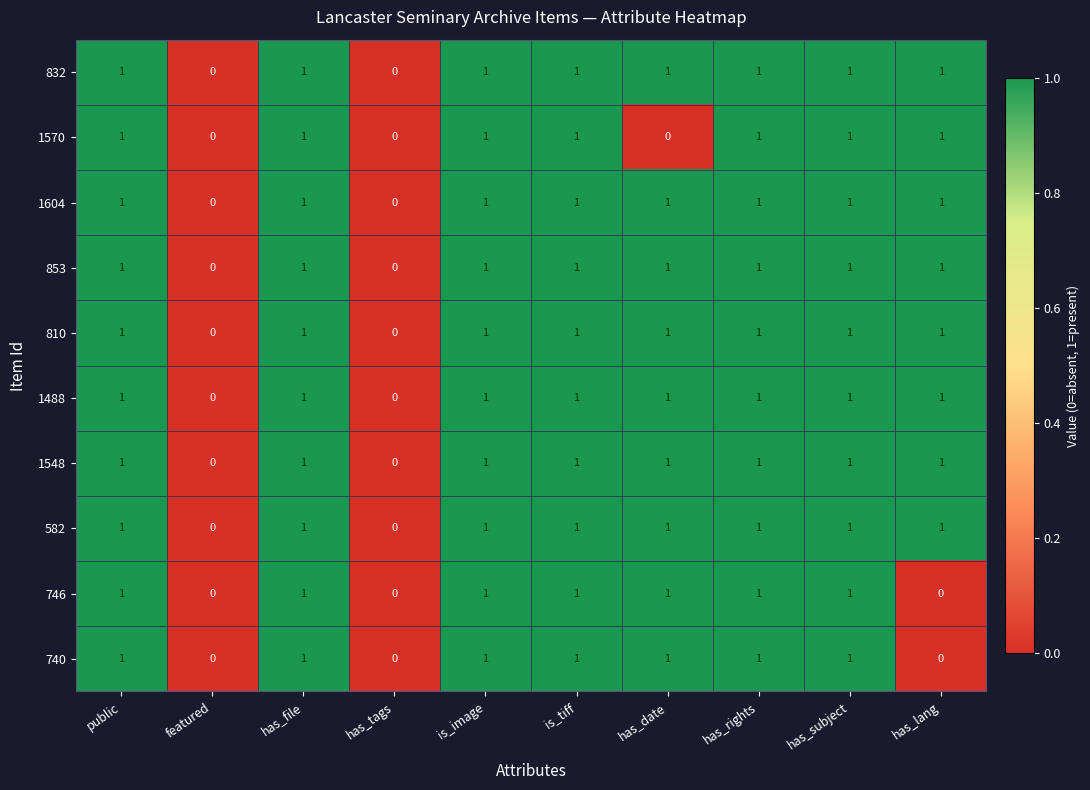

Is the value of 1488 at featured greater than the value of 1604 at has_file?

No